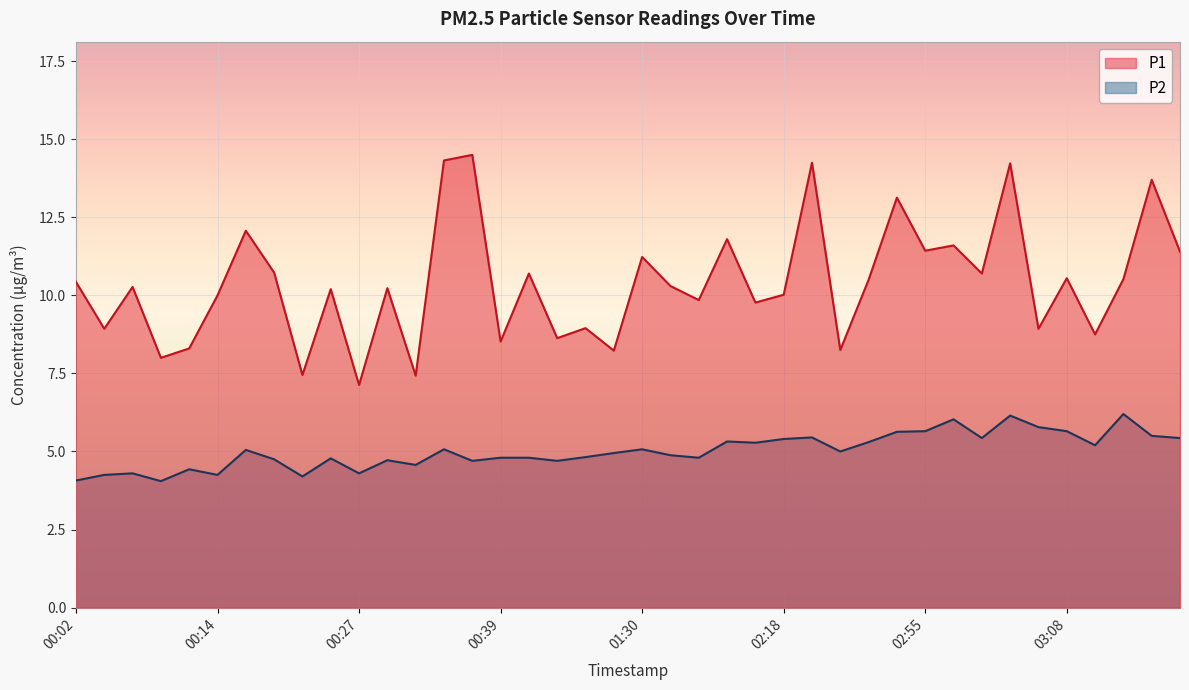

Reading left to right, transcribe all the data shown in this chart.

P1: 00:02=10.4	00:04=8.9	00:07=10.3	00:09=8.0	00:12=8.3	00:14=10.0	00:17=12.1	00:19=10.7	00:22=7.5	00:24=10.2	00:27=7.1	00:29=10.2	00:31=7.4	00:34=14.3	00:37=14.5	00:39=8.5	00:47=10.7	00:50=8.6	01:10=8.9	01:15=8.2	01:30=11.2	01:33=10.3	01:59=9.8	02:12=11.8	02:15=9.8	02:18=10.0	02:20=14.2	02:23=8.2	02:29=10.5	02:47=13.1	02:55=11.4	02:58=11.6	03:00=10.7	03:03=14.2	03:05=8.9	03:08=10.6	03:14=8.8	03:17=10.5	03:23=13.7	03:25=11.4
P2: 00:02=4.1	00:04=4.2	00:07=4.3	00:09=4.0	00:12=4.4	00:14=4.2	00:17=5.0	00:19=4.8	00:22=4.2	00:24=4.8	00:27=4.3	00:29=4.7	00:31=4.6	00:34=5.1	00:37=4.7	00:39=4.8	00:47=4.8	00:50=4.7	01:10=4.8	01:15=5.0	01:30=5.1	01:33=4.9	01:59=4.8	02:12=5.3	02:15=5.3	02:18=5.4	02:20=5.5	02:23=5.0	02:29=5.3	02:47=5.6	02:55=5.7	02:58=6.0	03:00=5.4	03:03=6.2	03:05=5.8	03:08=5.7	03:14=5.2	03:17=6.2	03:23=5.5	03:25=5.4